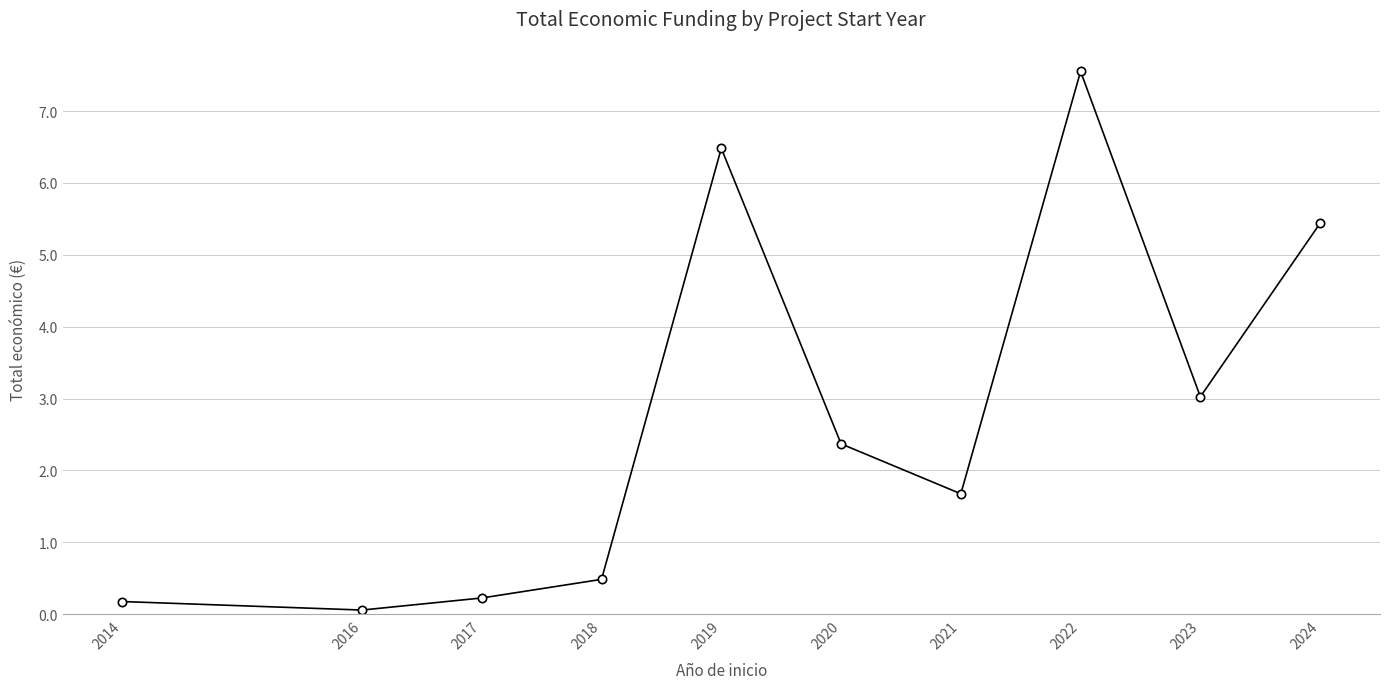

Reading left to right, extract all data points from this chart.

2014=0.2	2016=0.1	2017=0.2	2018=0.5	2019=6.5	2020=2.4	2021=1.7	2022=7.6	2023=3.0	2024=5.4